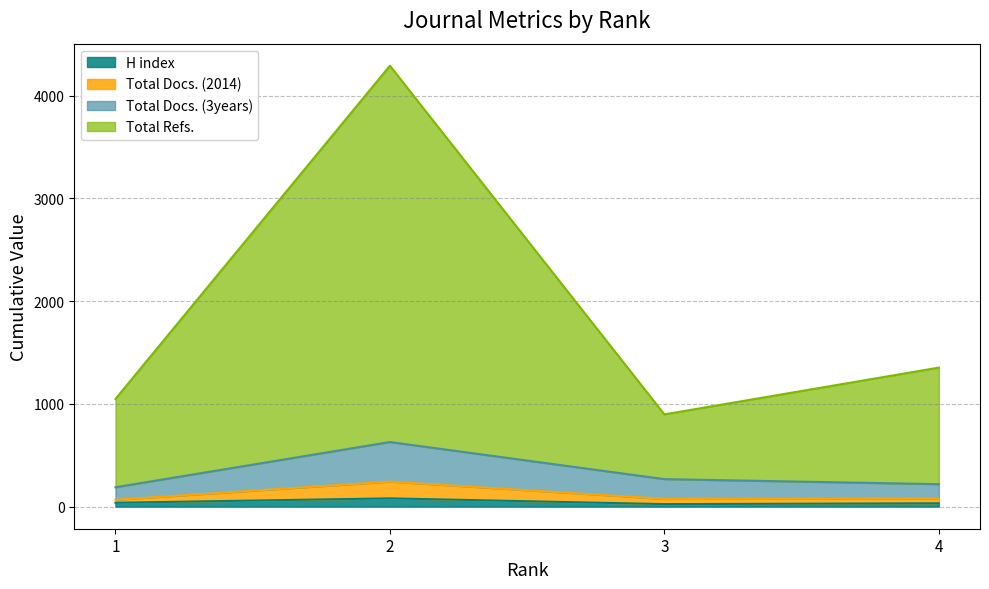

What is the greatest value displayed?

4290